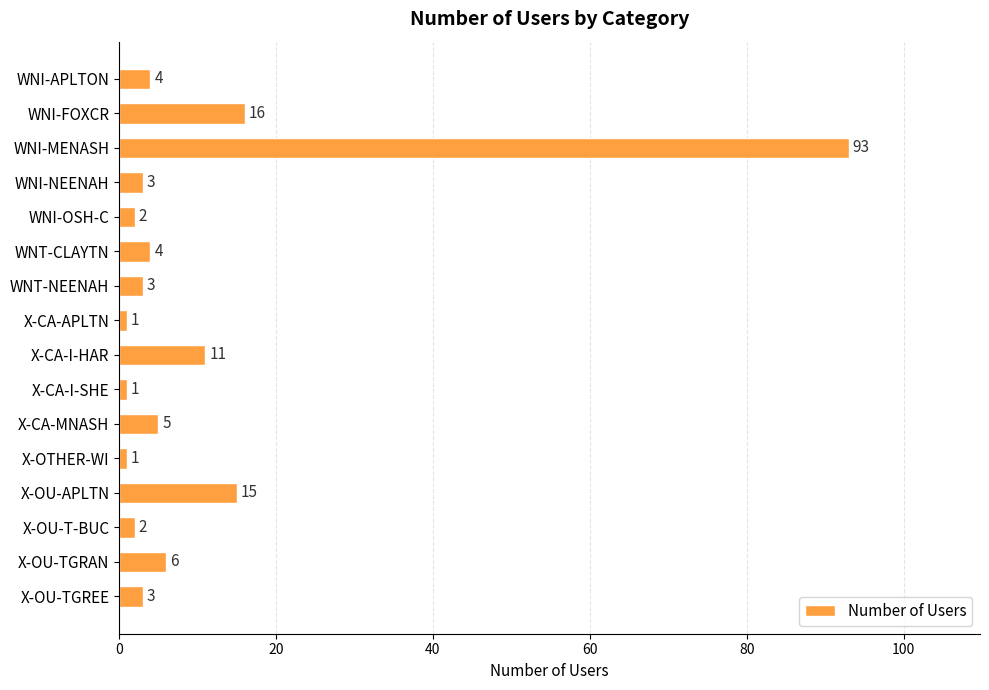

Which has a higher value, WNI-MENASH or WNI-FOXCR?

WNI-MENASH